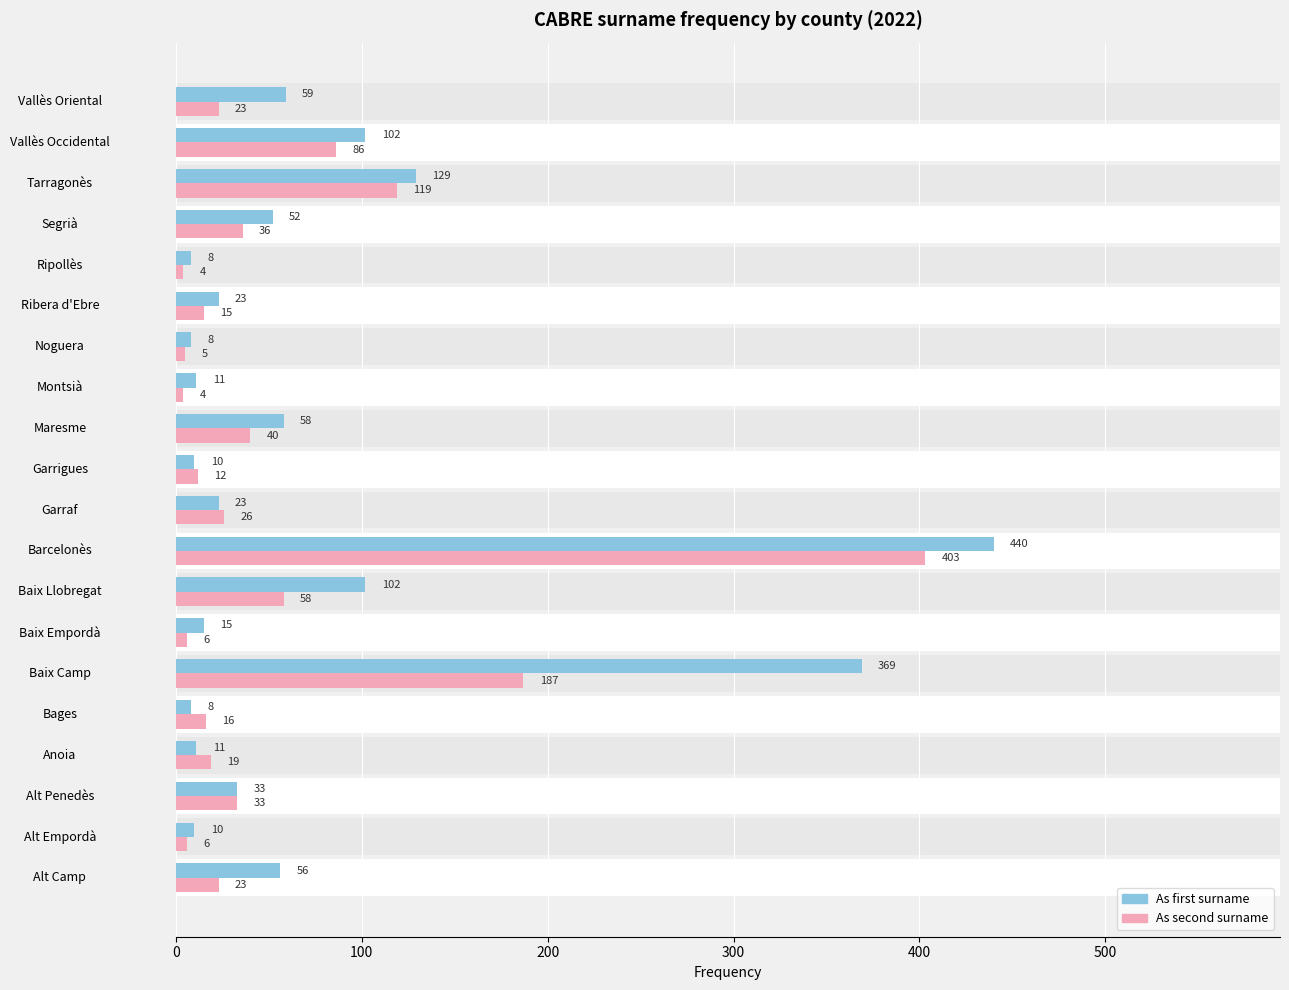

Rank the series at Montsià from highest to lowest value.

As first surname. Frequency, As second surname. Frequency